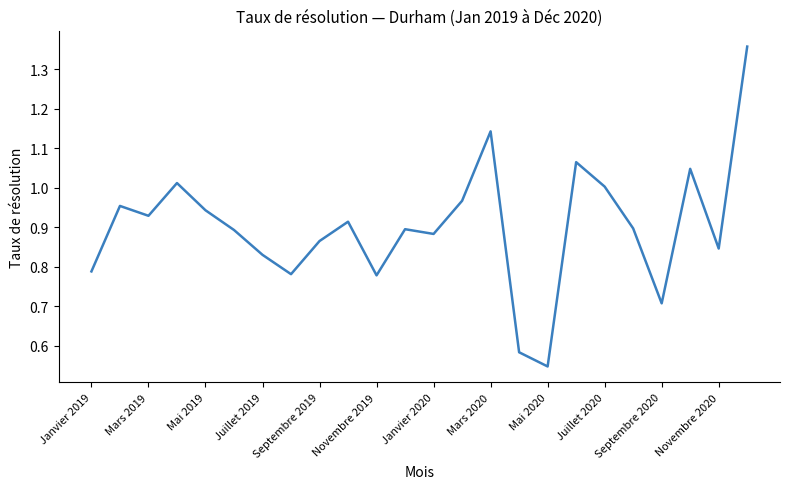

How many lines are shown in the chart?

1